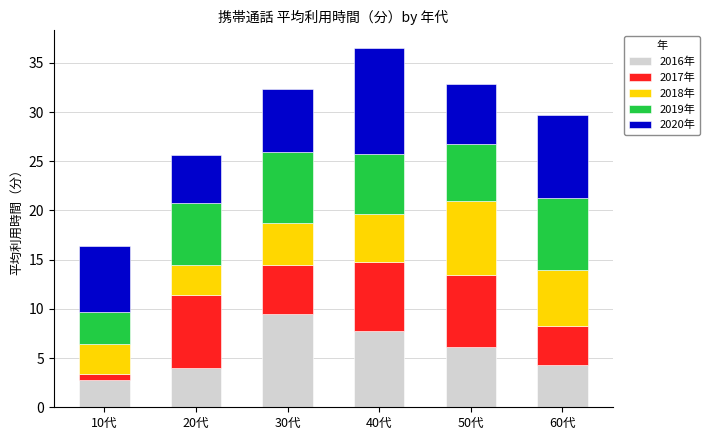

Is it true that 2016年 equals 1.5 at 10代?

False